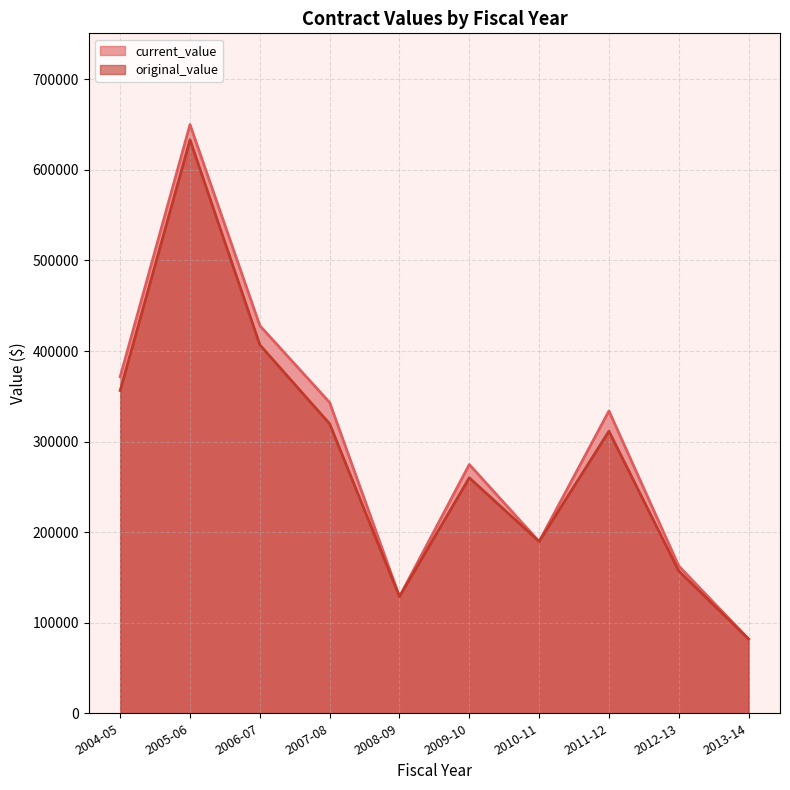

Read the original_value value at 2004-05.

356362.0